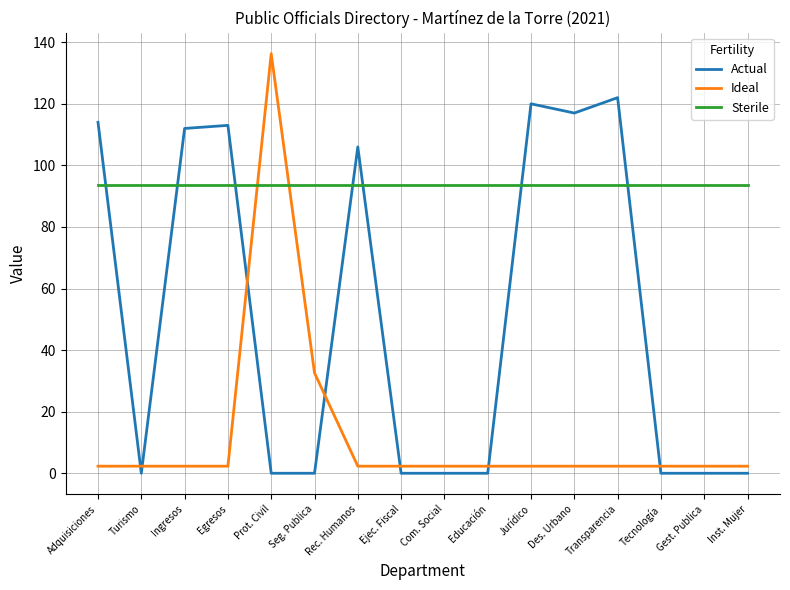

Which series has the widest spread of values?

Ideal